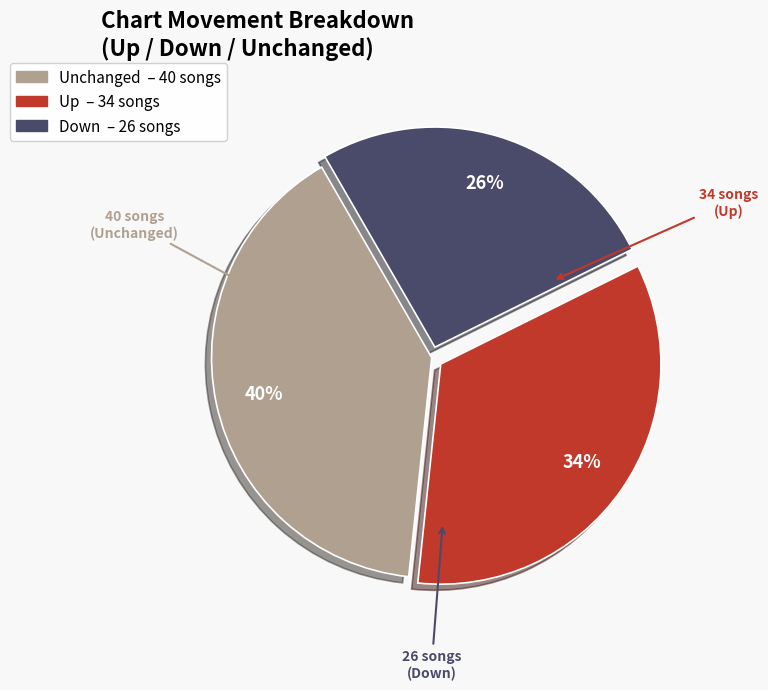

Is there a majority slice in this chart?

No